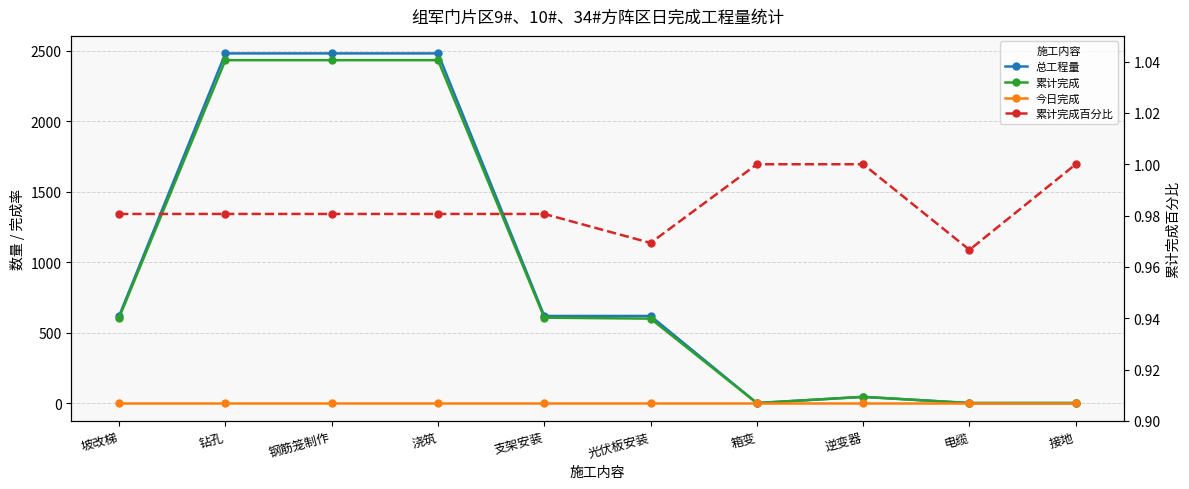

Which series has the largest range (max minus min)?

总工程量